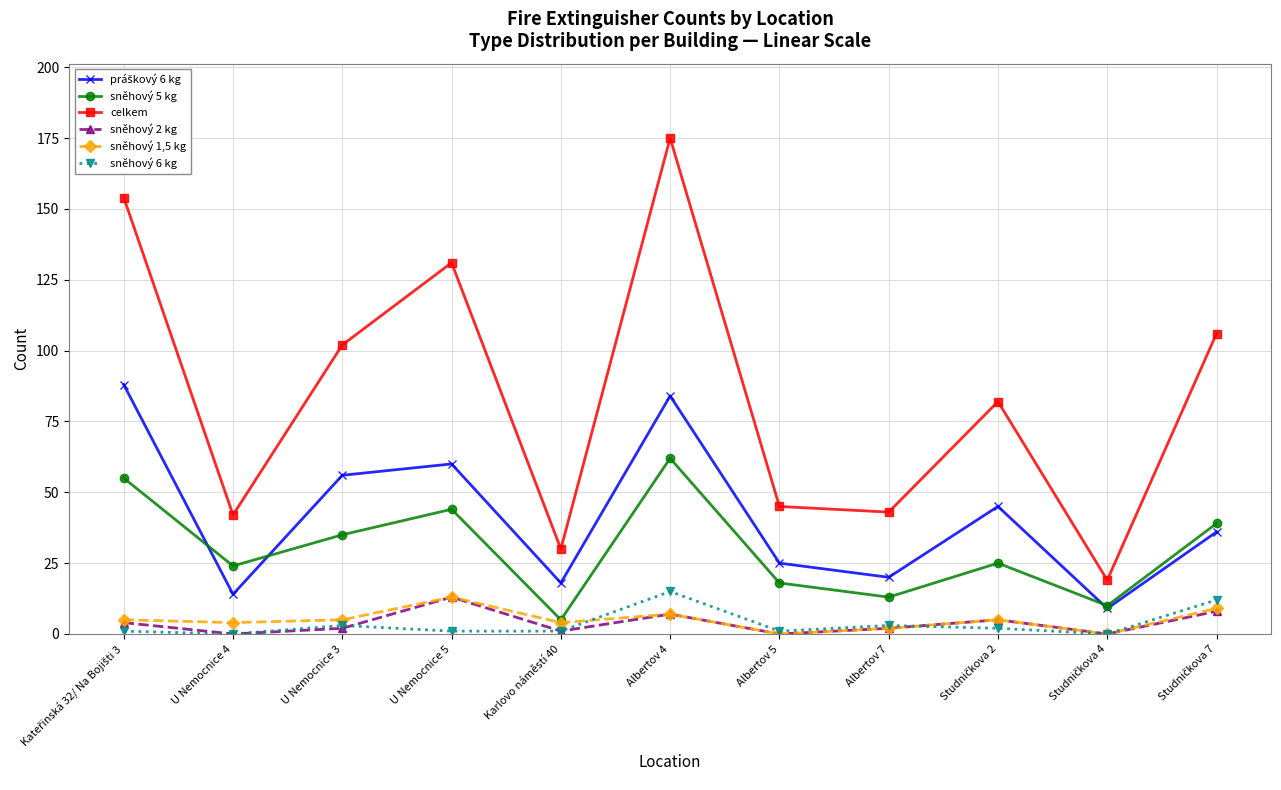

True or false: celkem and sněhový 2 kg cross at least once.

False